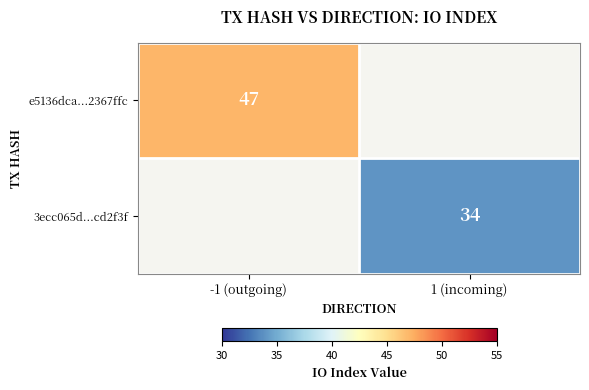

At which category is the sum across all series the highest?

-1 (outgoing)